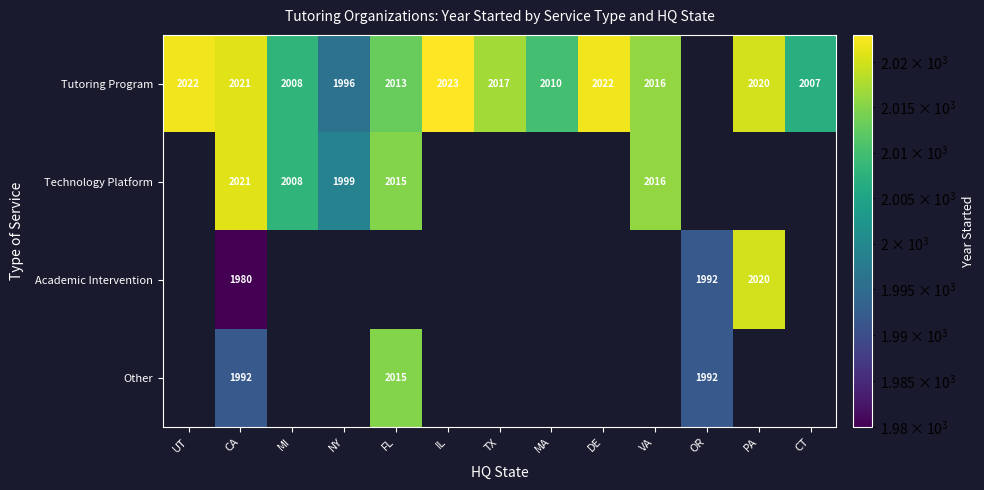

The value of Tutoring Program at MA is 3065. True or false?

False